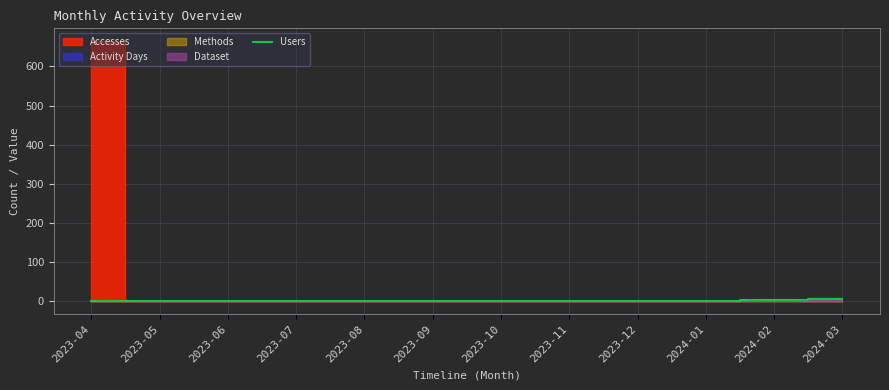

How many categories are shown in the chart?

12